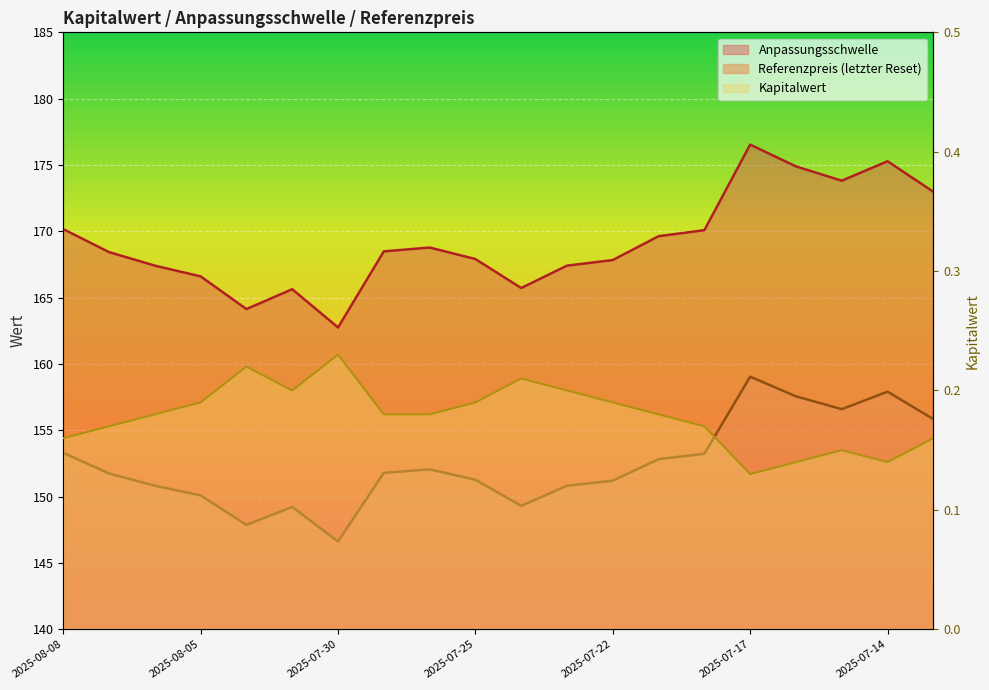

What is the label of the 11th point from the right?

2025-07-25